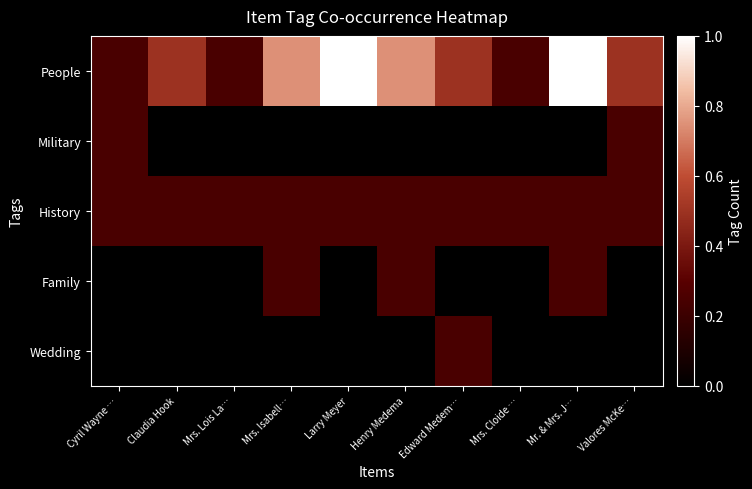

Which series has the largest total across all categories?

People